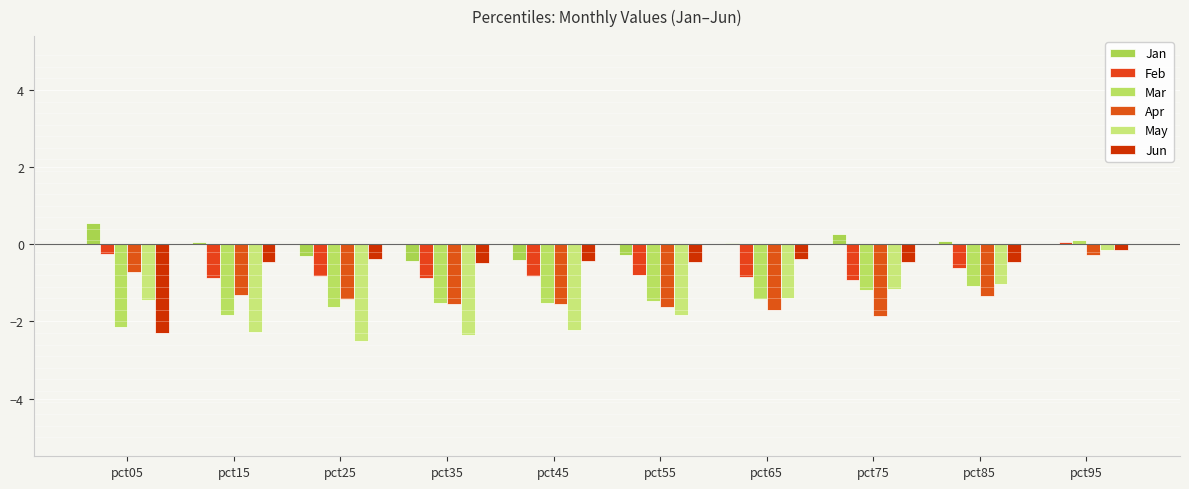

What is the value of the May bar at the 2nd from the left?

-2.3